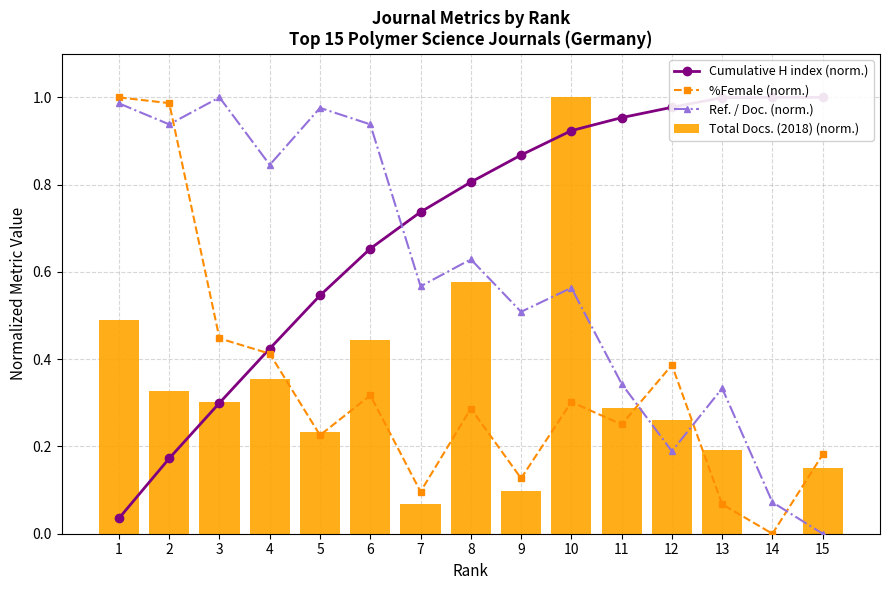

What is the sum of all Ref. / Doc. (norm.) values?

8.9